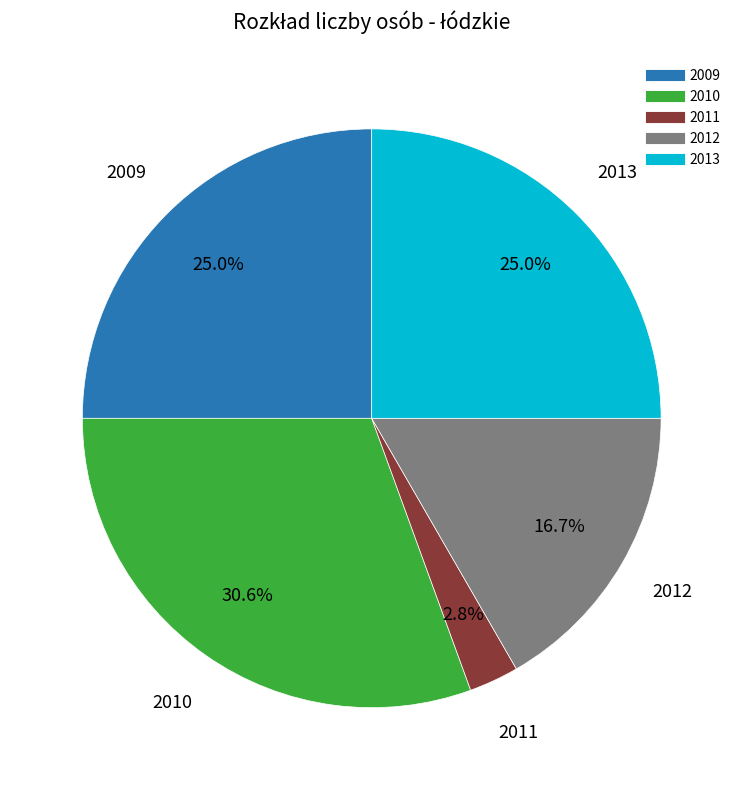

Approximately how many times larger is the value at 2012 compared to 2010?

0.5